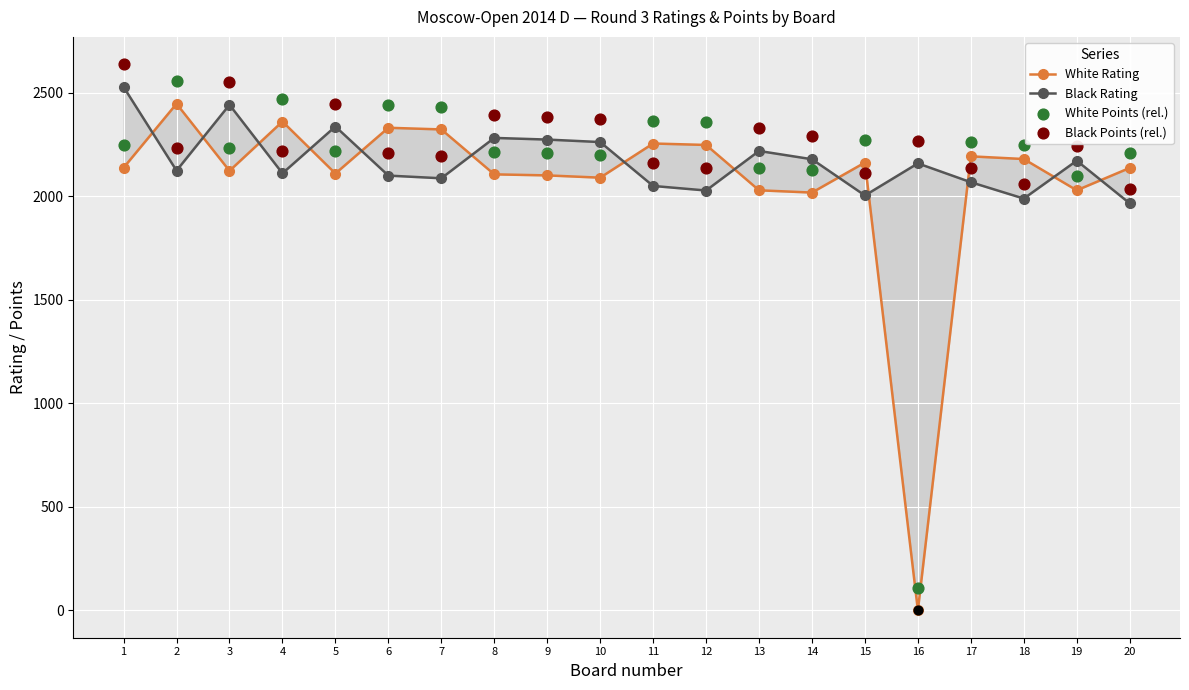

Which series contains the highest Y value?

Black Points (rel.)